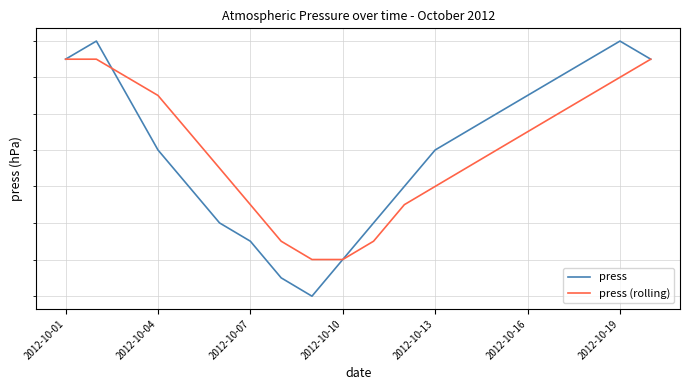

What is the value of the press (rolling) point at the 1st from the left?

995